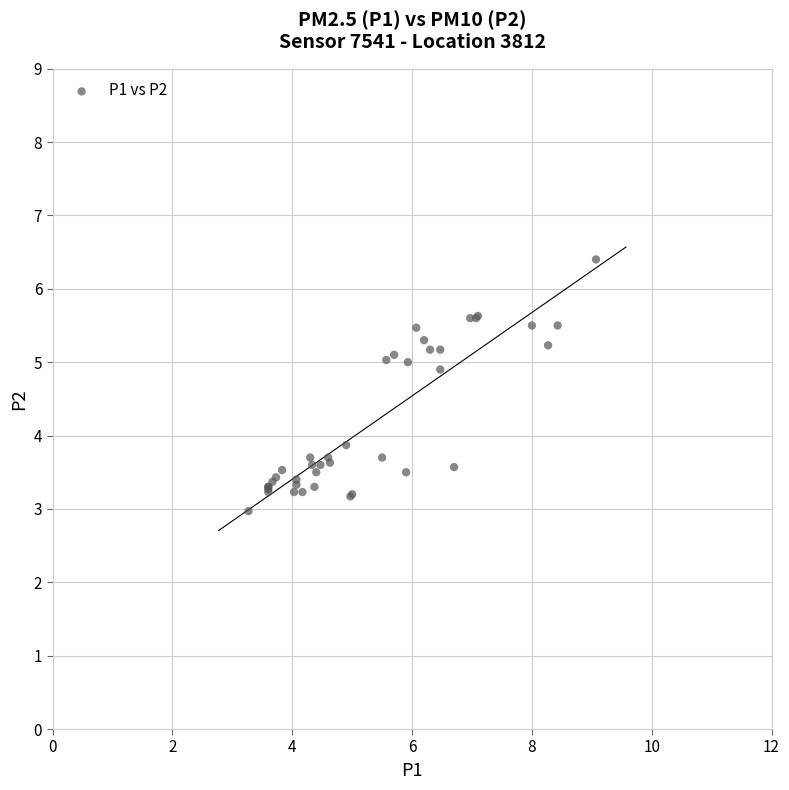

What Y value in the scatter plot is closest to 4?

3.9